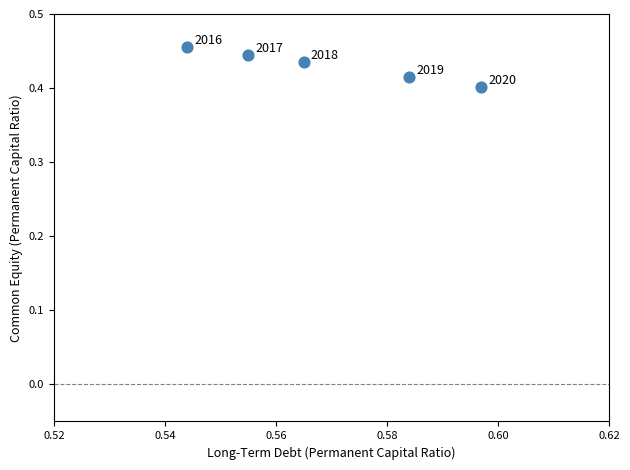

What is the average X value?

0.6